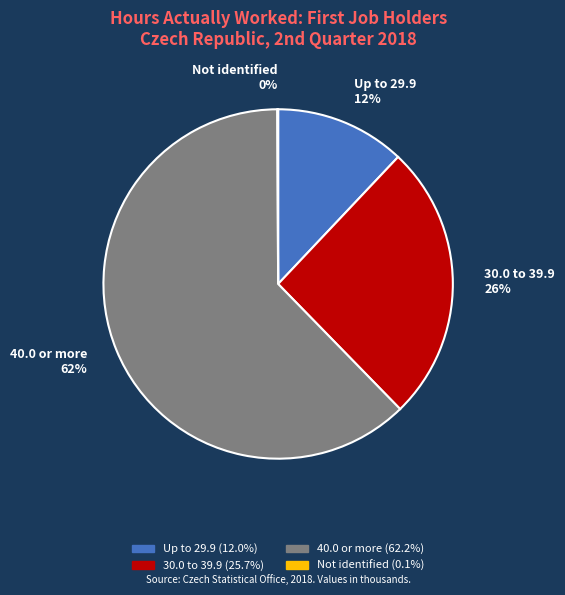

To the nearest percent, what percentage of the pie is 30.0 to 39.9?

26%